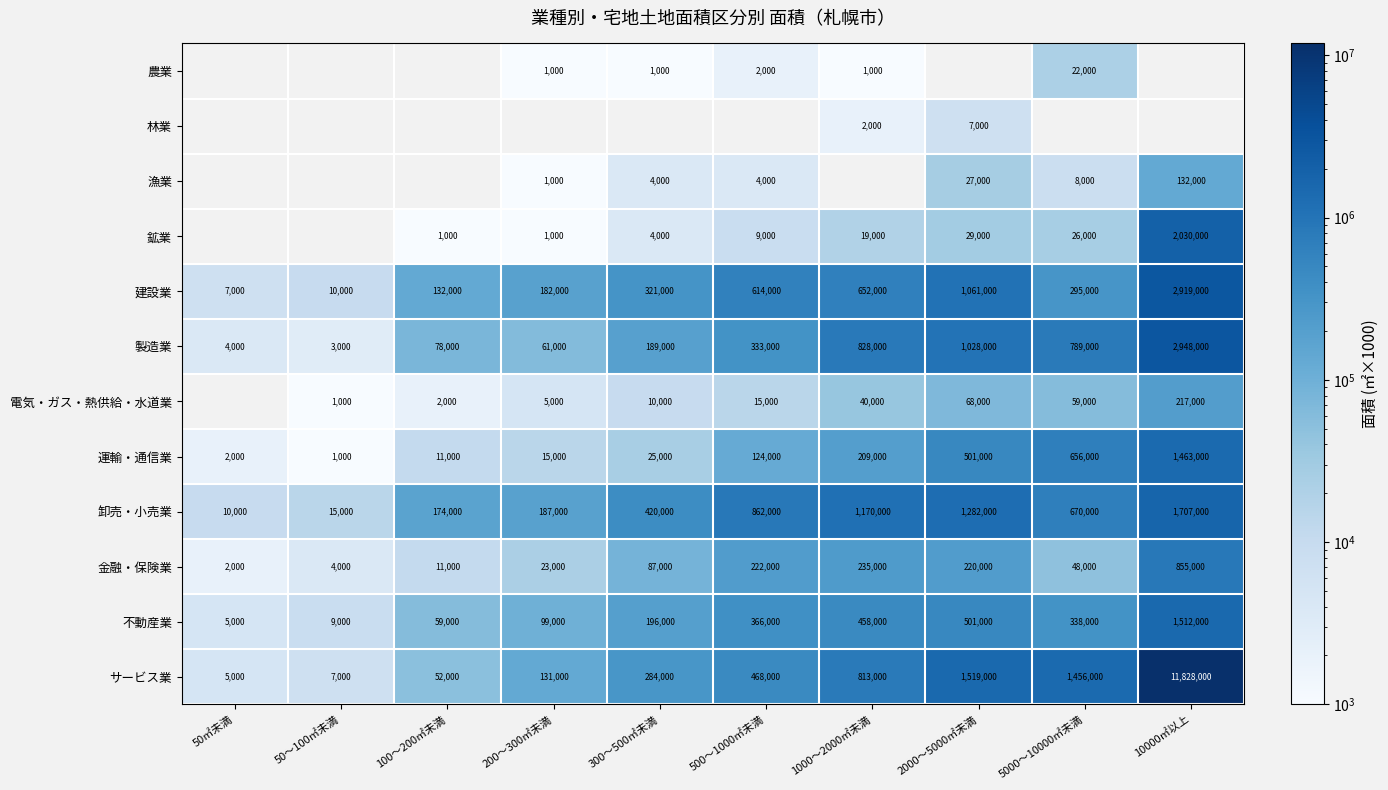

Which category has the lowest value in the 金融・保険業 series?

50㎡未満